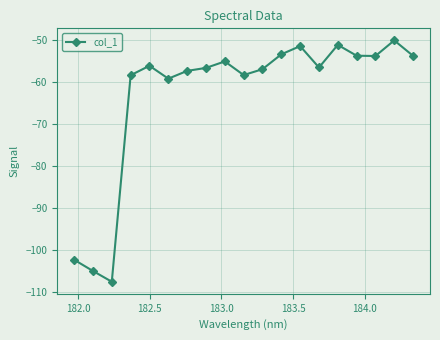

What is the minimum value shown in the chart?

-107.6